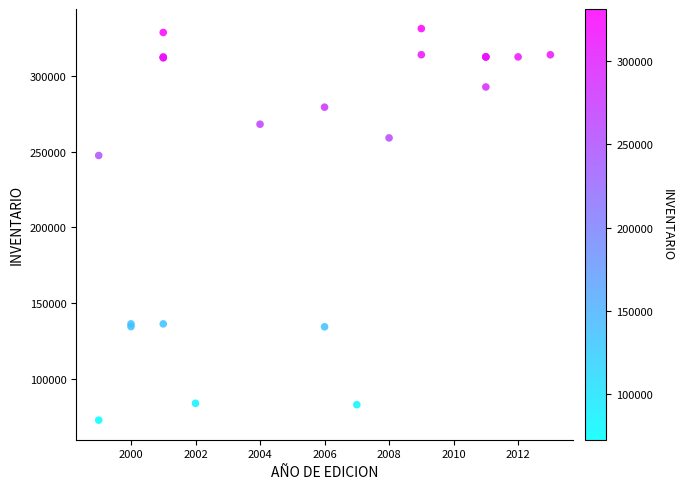

What Y value in the scatter plot is closest to 201951?

247420